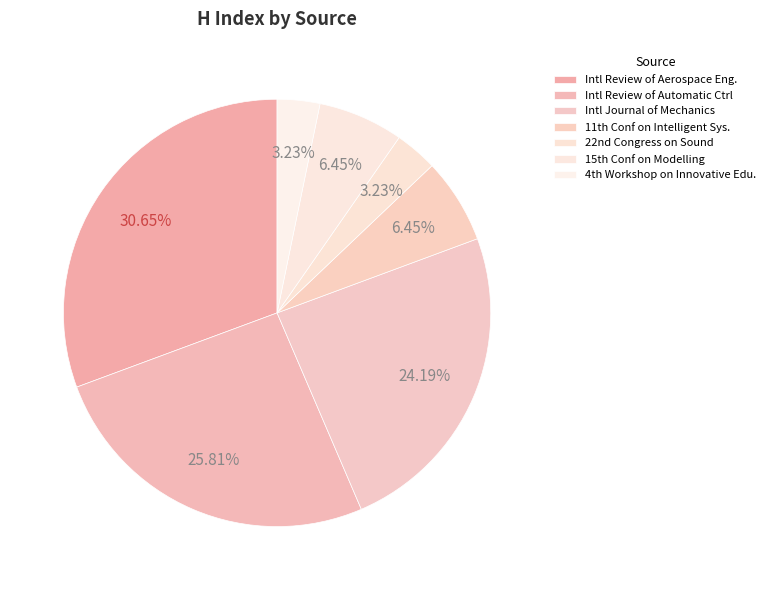

How many slices are in this pie chart?

7